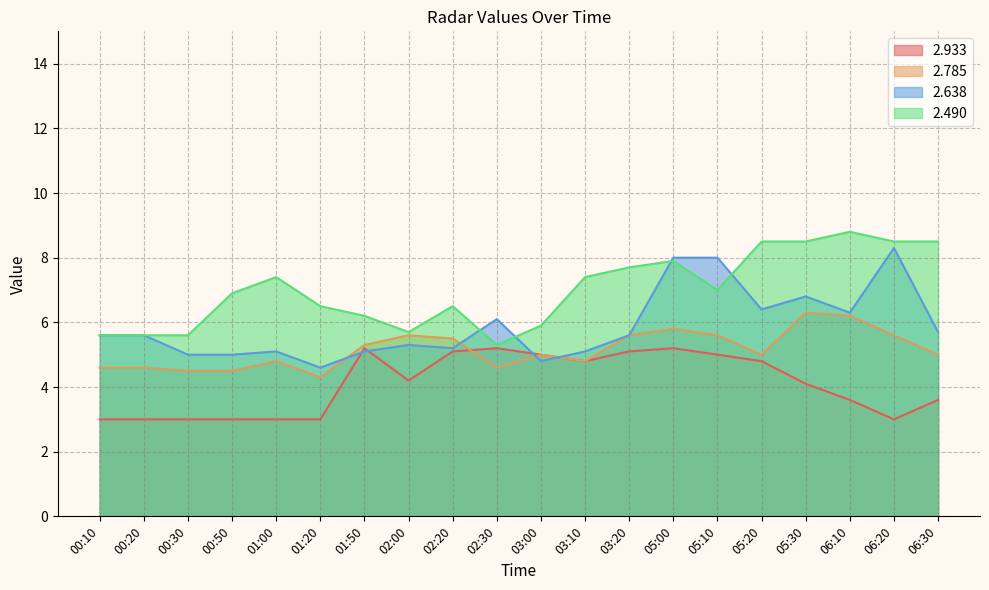

Where do   2.638 and   2.785 first cross each other?

01:20 and 01:50